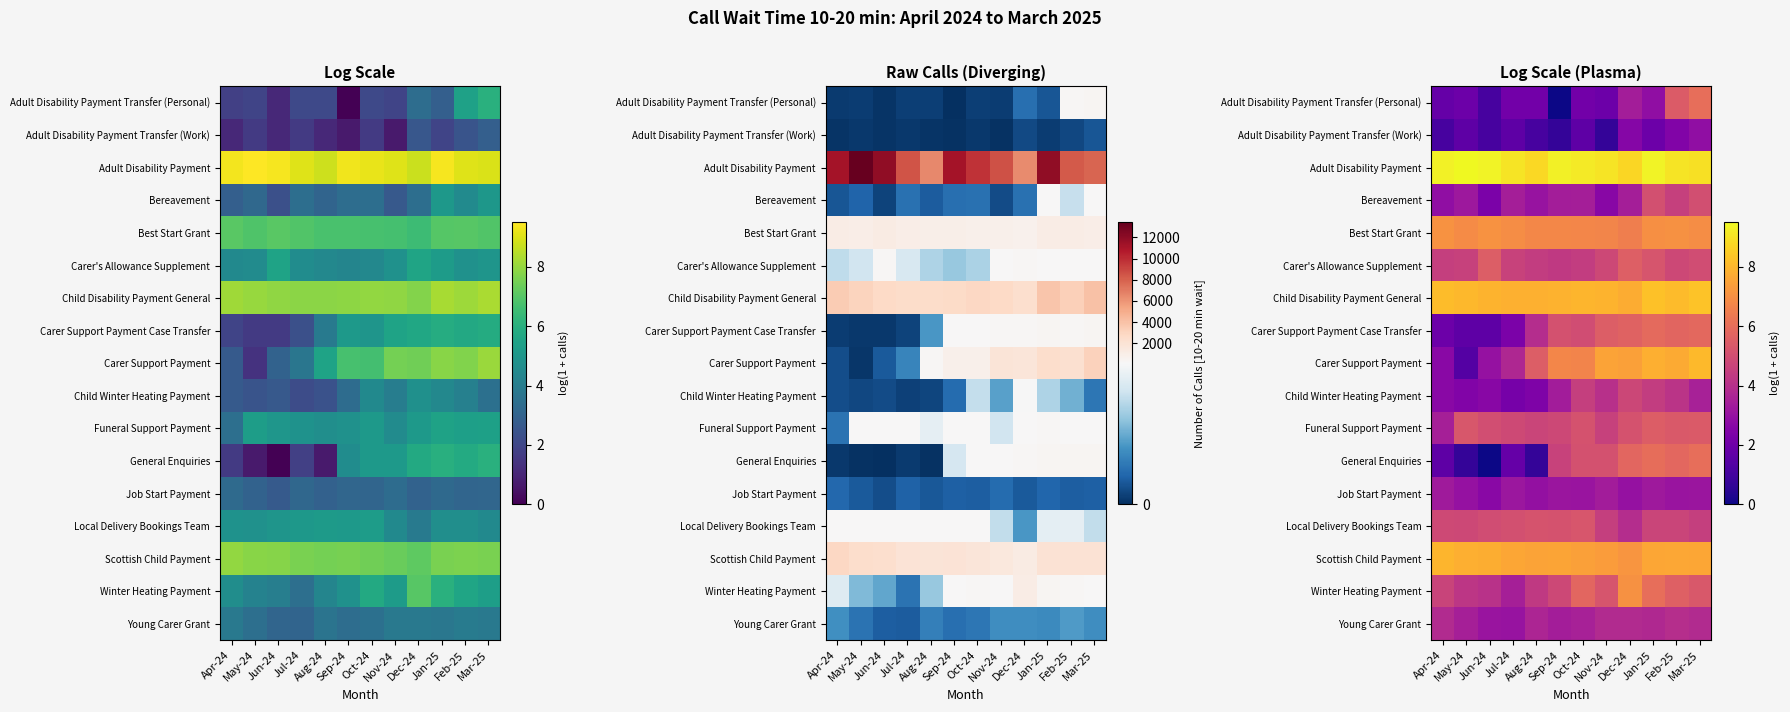

Which series has the largest total across all categories?

Adult Disability Payment